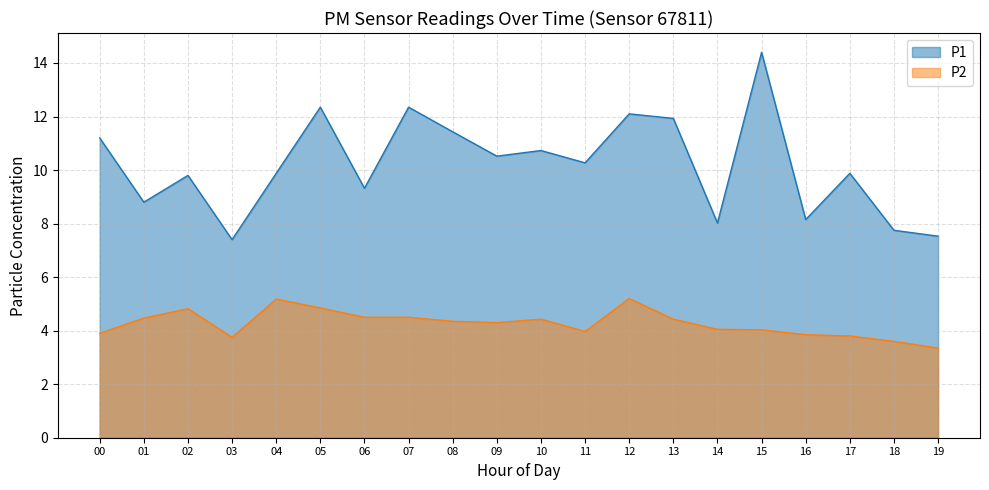

What is the average value of the P2 series?

4.3